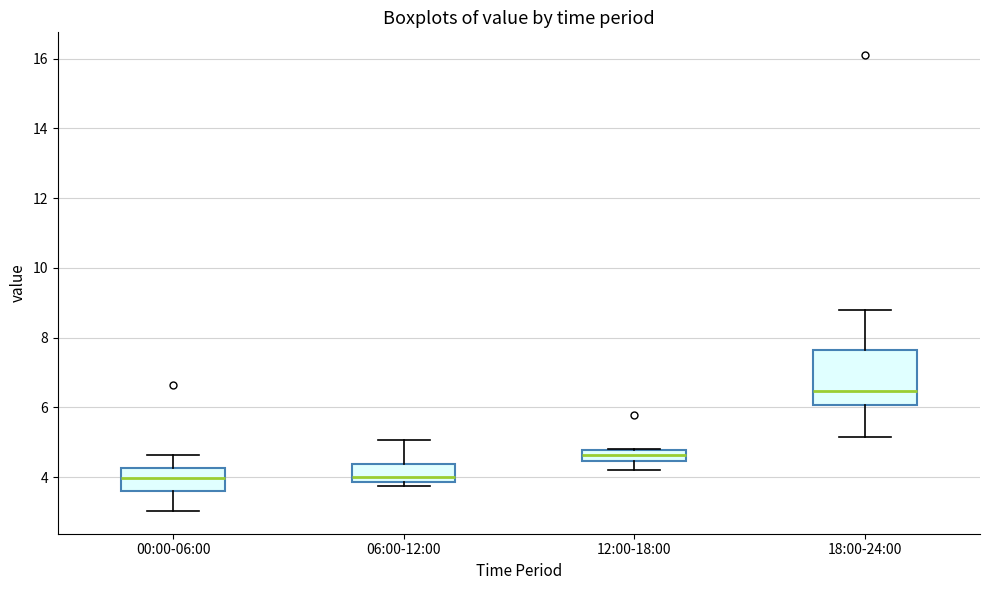

Which box is the tallest, from its lower edge to its upper edge?

18:00-24:00